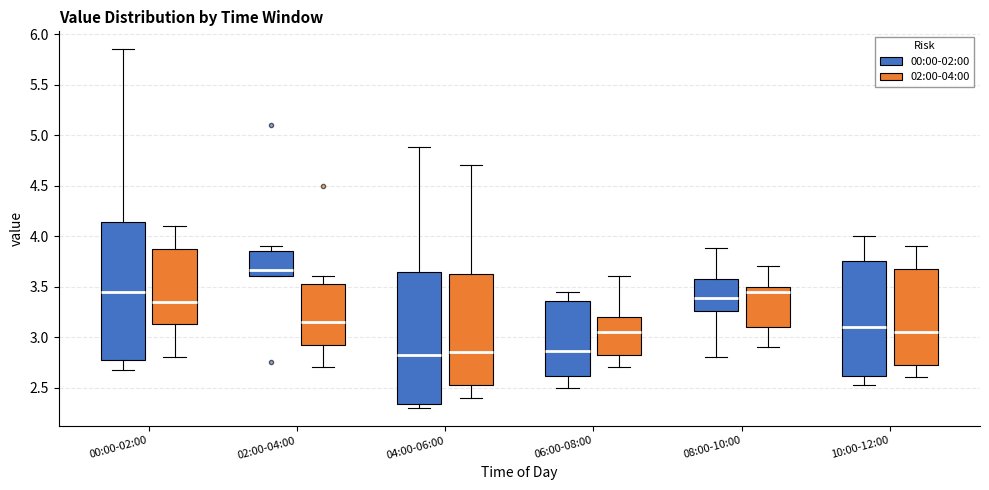

Where does the median line of the box for 04:00-06:00 (00:00-02:00) sit on the y-axis? The values are not printed on the chart, so give them approximately, as read against the axis.

2.85